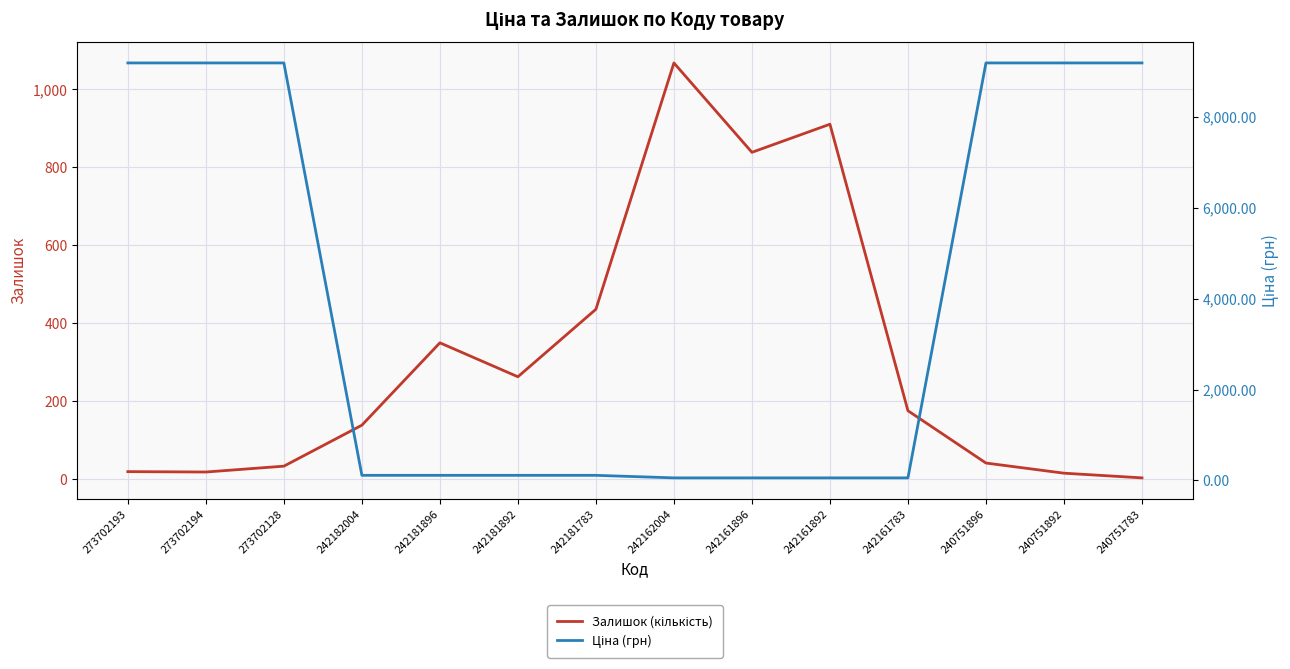

What is the value of the Залишок (кількість) point at the 5th from the left?

350.0